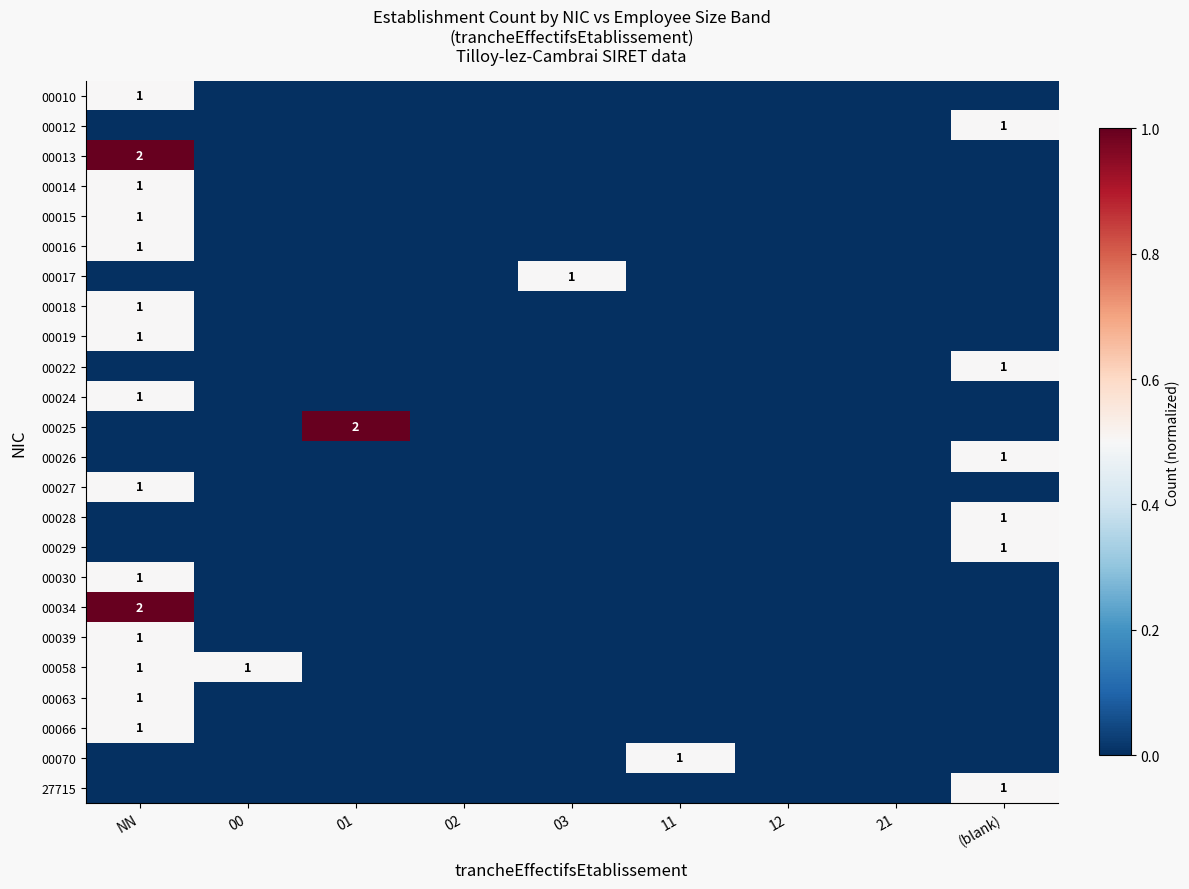

At which category is the sum across all series the highest?

NN